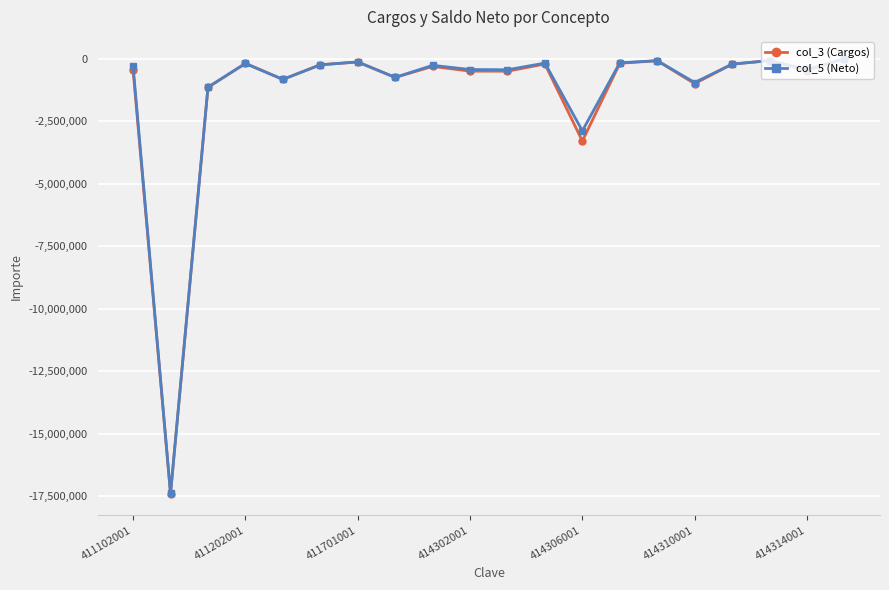

What is the value of the col_5 (Neto) point at the 13th from the left?

-2890164.0